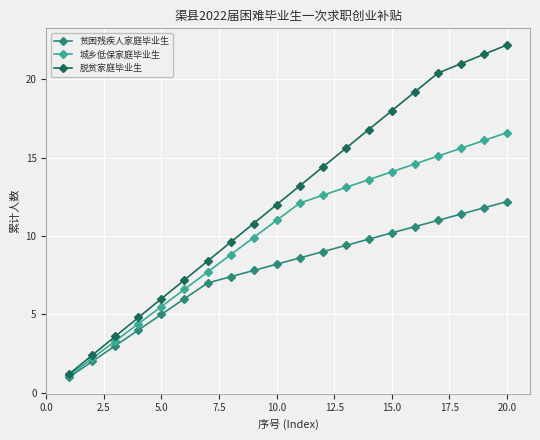

Rank the series by their maximum value, from highest to lowest.

脱贫家庭毕业生, 城乡低保家庭毕业生, 贫困残疾人家庭毕业生